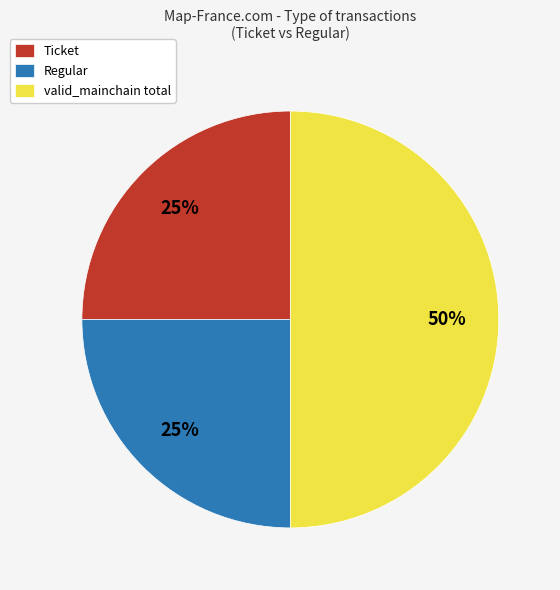

Does Regular account for over 50% of the chart?

No